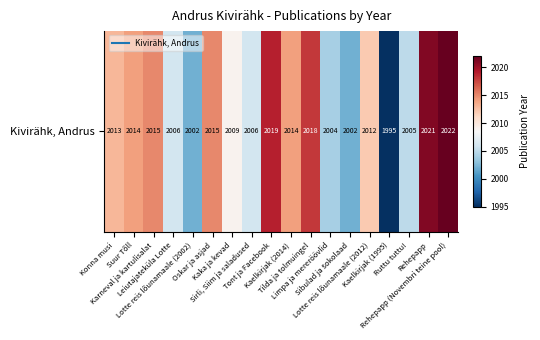

What is the change in value from Tilda ja tolmuingel to Lotte reis lõunamaale (2012)?

-6